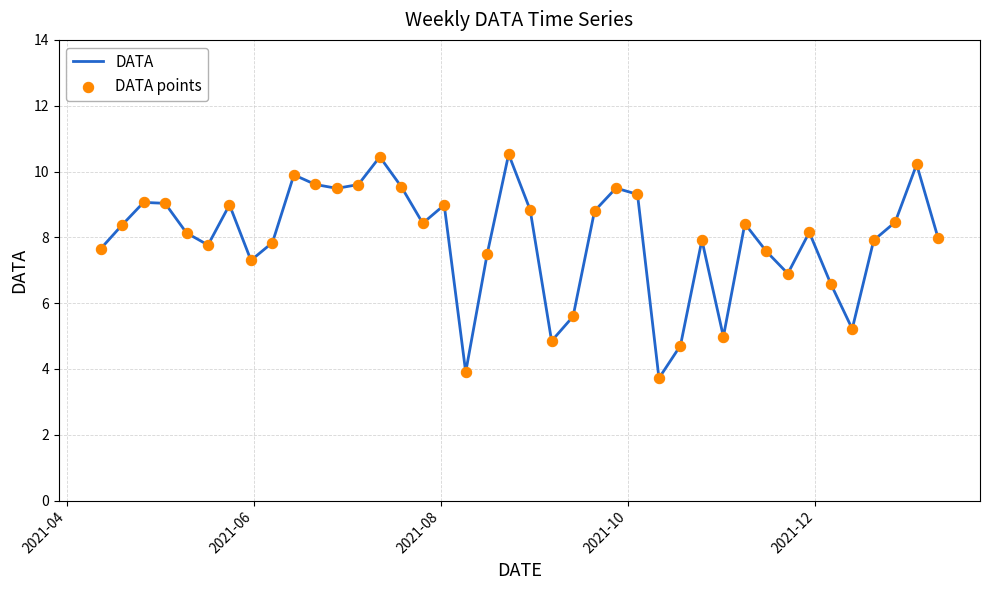

What is the smallest value displayed?

3.7